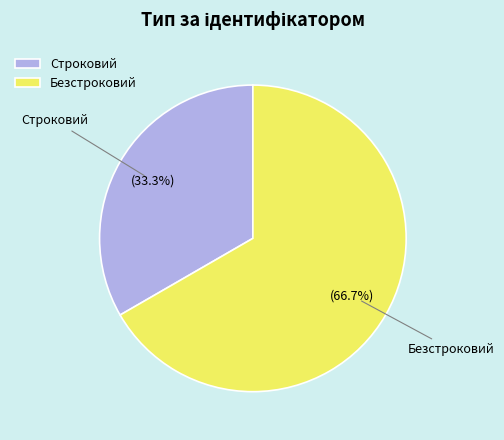

How many segments does this pie chart have?

2